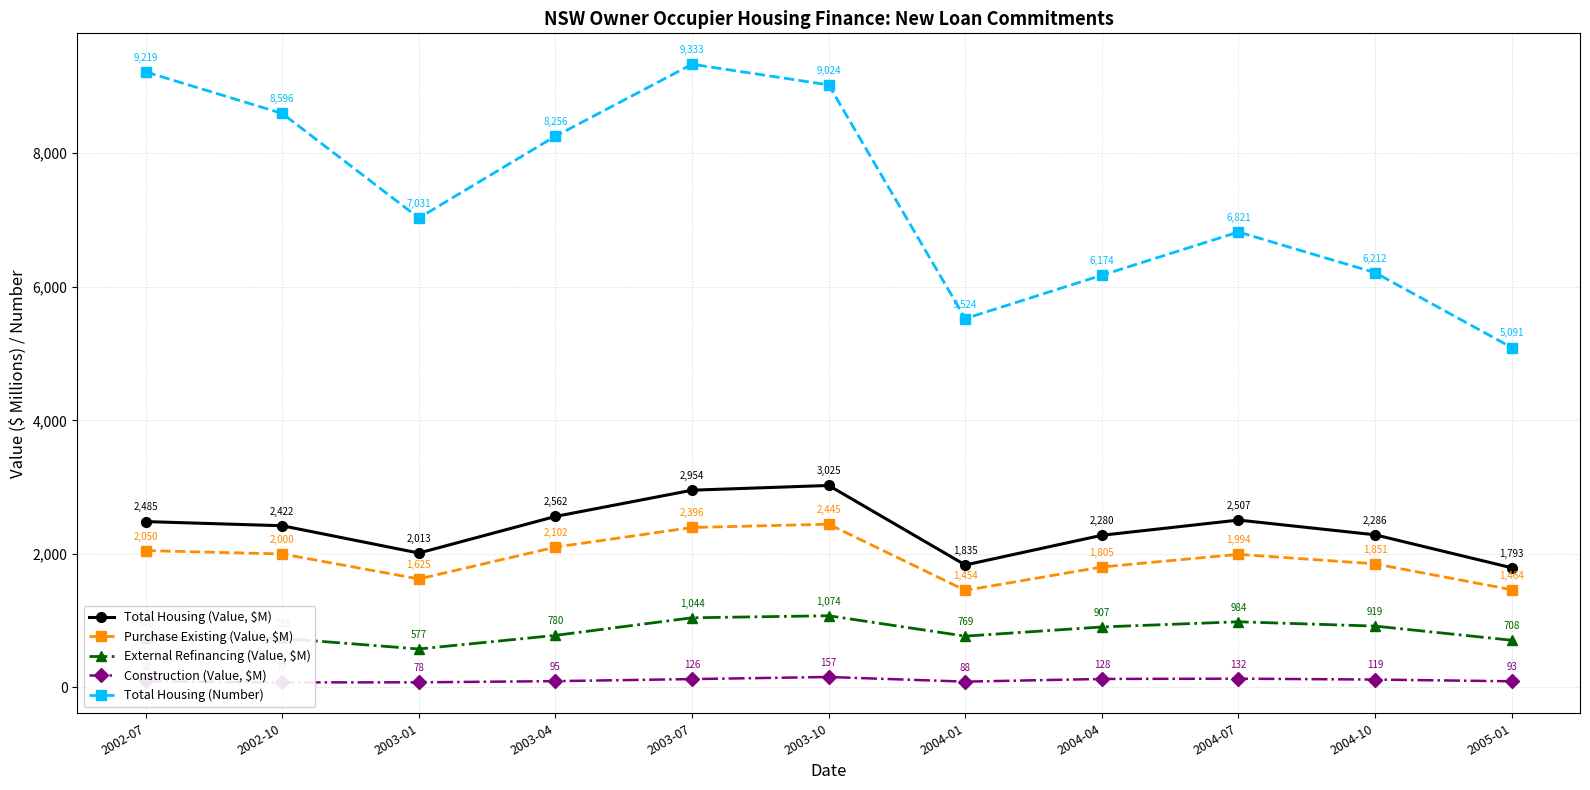

Which has a higher value, 2004-10 or 2002-10?

2002-10